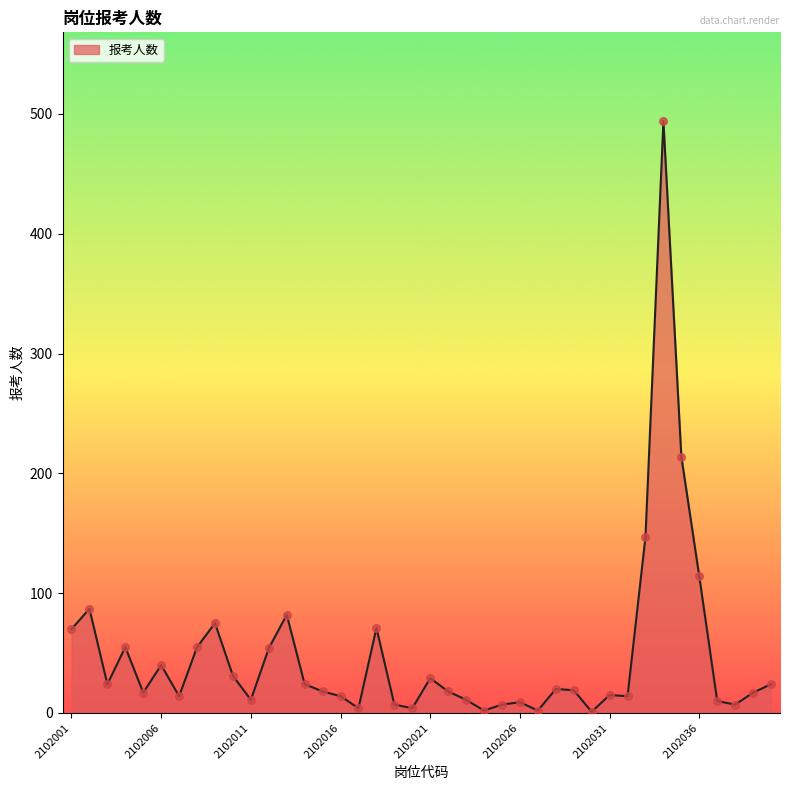

What is the difference between the maximum and minimum values?

493